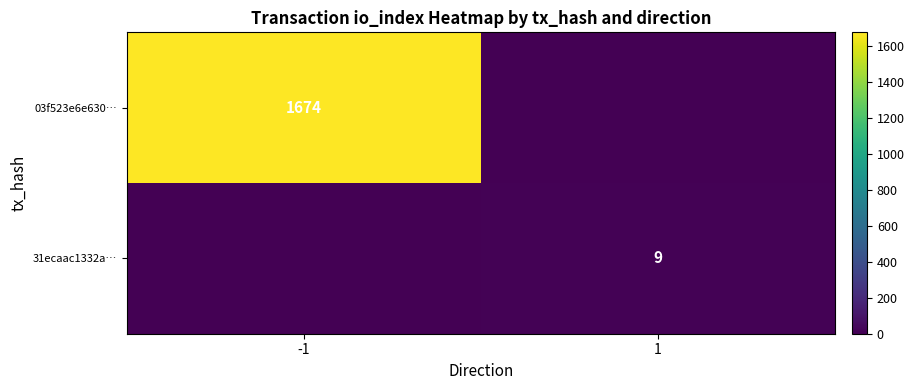

Is the value of 03f523e6e630… at -1 greater than the value of 31ecaac1332a… at 1?

Yes